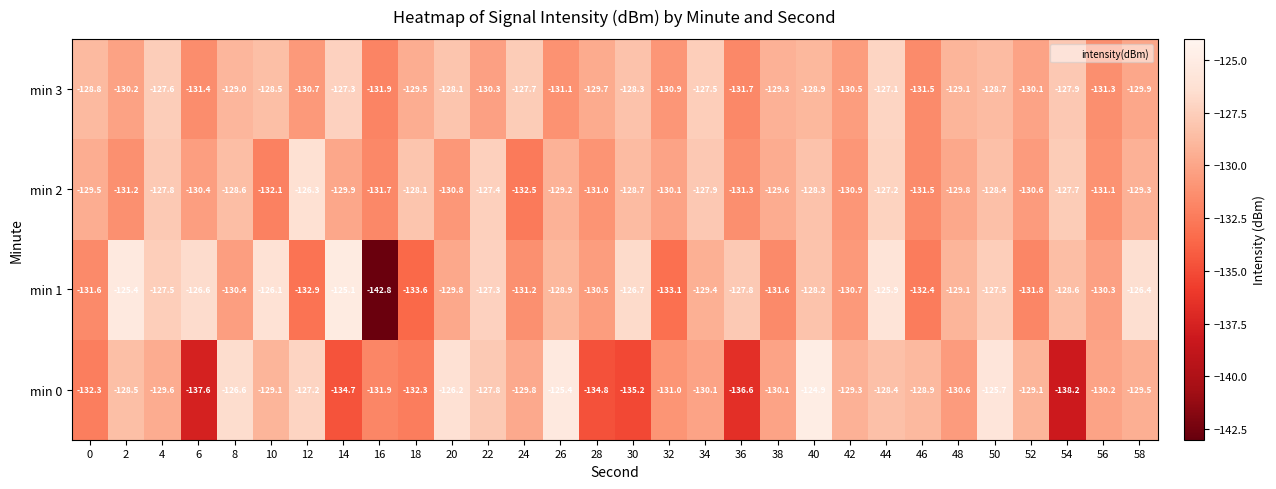

At which label does min 0 reach its minimum?

54